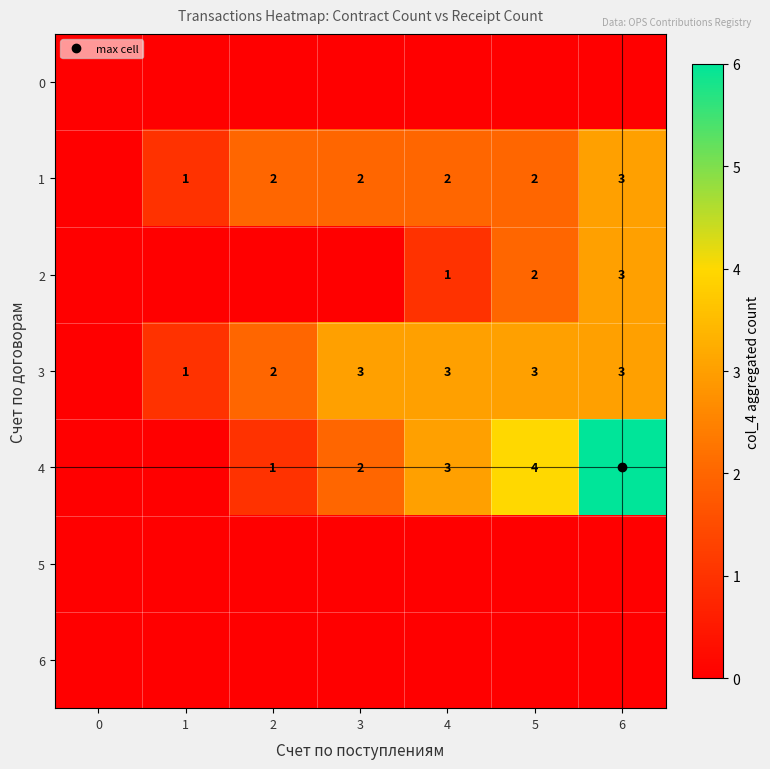

Rank the series by their maximum value, from highest to lowest.

4, 1, 2, 3, 0, 5, 6